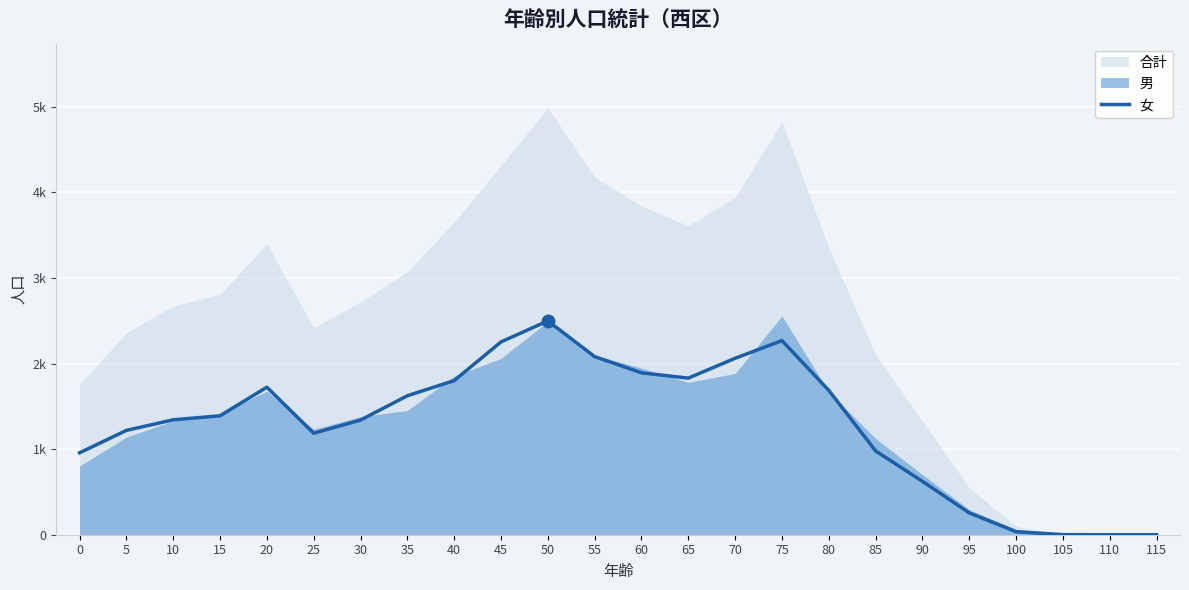

Reading right to left, transcribe all the data shown in this chart.

0	0	1	35	255	624	979	1687	2268	2062	1830	1892	2081	2499	2253	1801	1624	1340	1186	1724	1390	1343	1219	957